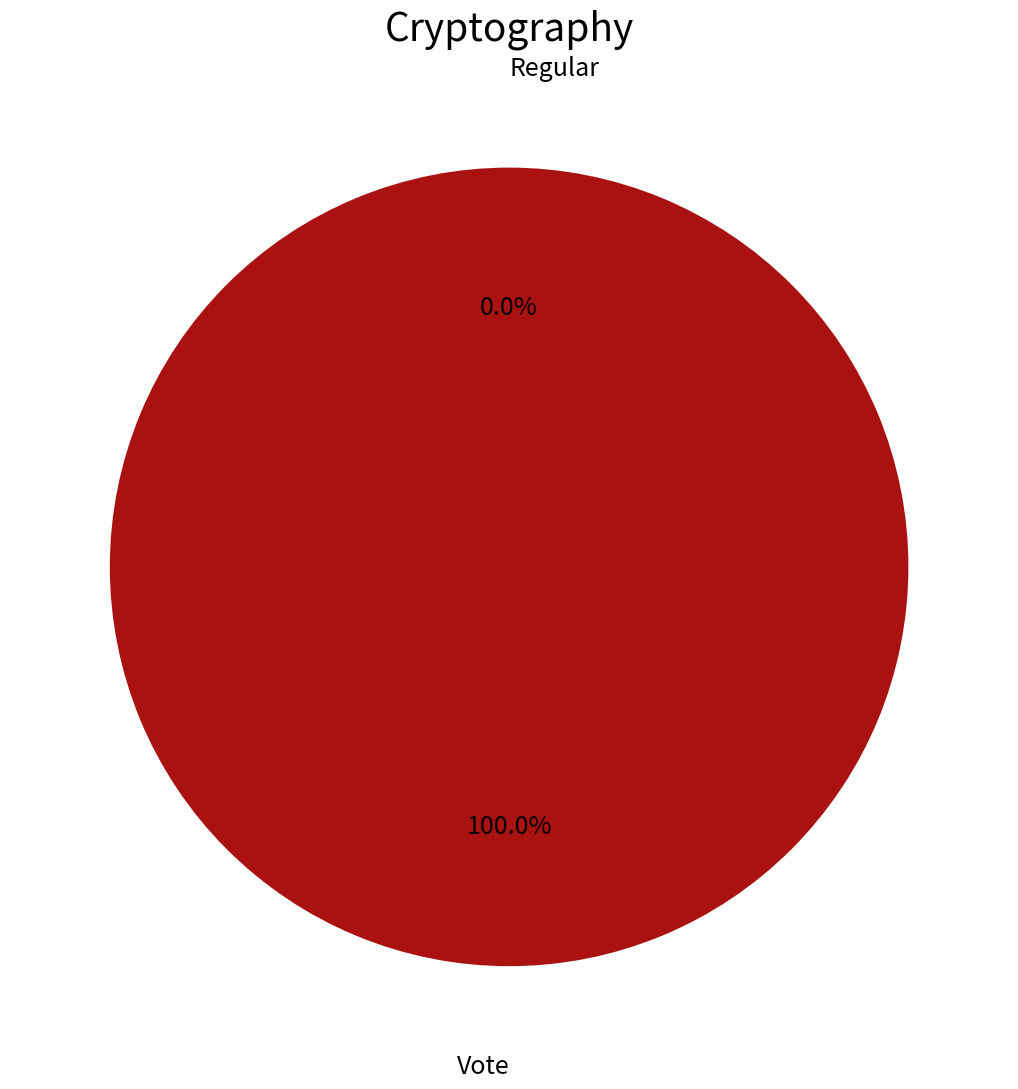

To the nearest percent, what is the combined percentage of Vote and Regular?

100%